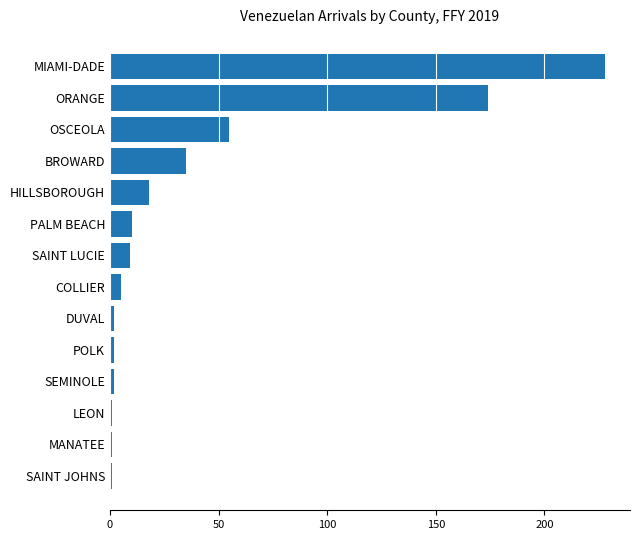

Between COLLIER and PALM BEACH, which is larger?

PALM BEACH